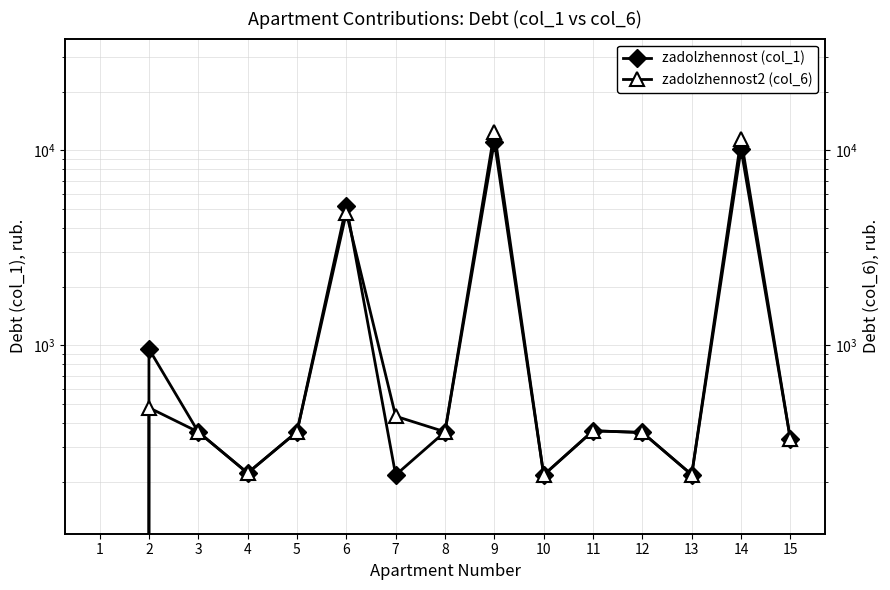

What is the value of the zadolzhennost (col_1) point at the 9th from the left?

11088.0